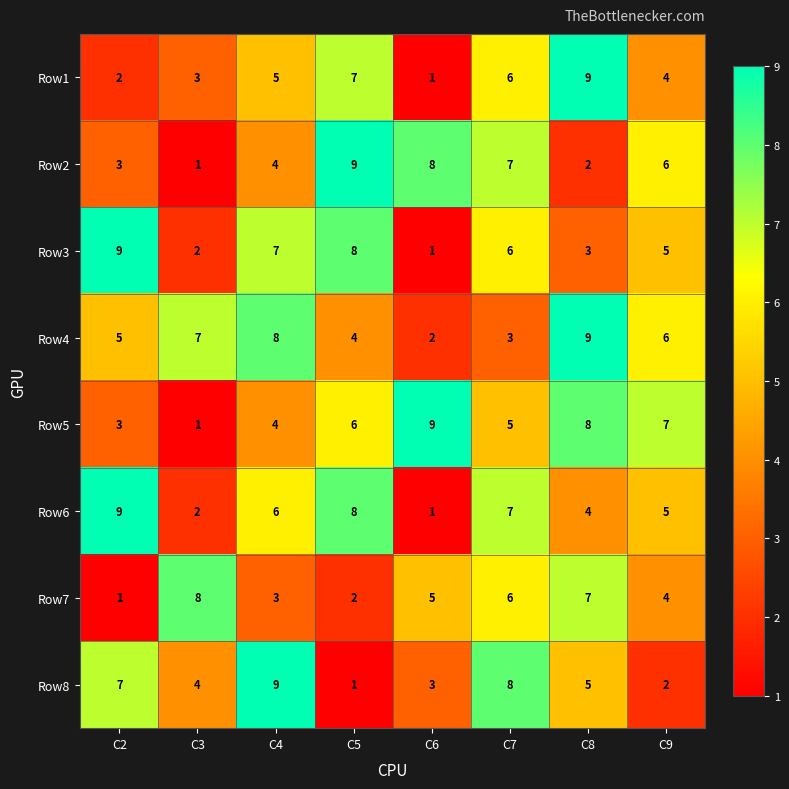

Is it true that Row8 equals 1 at C5?

True